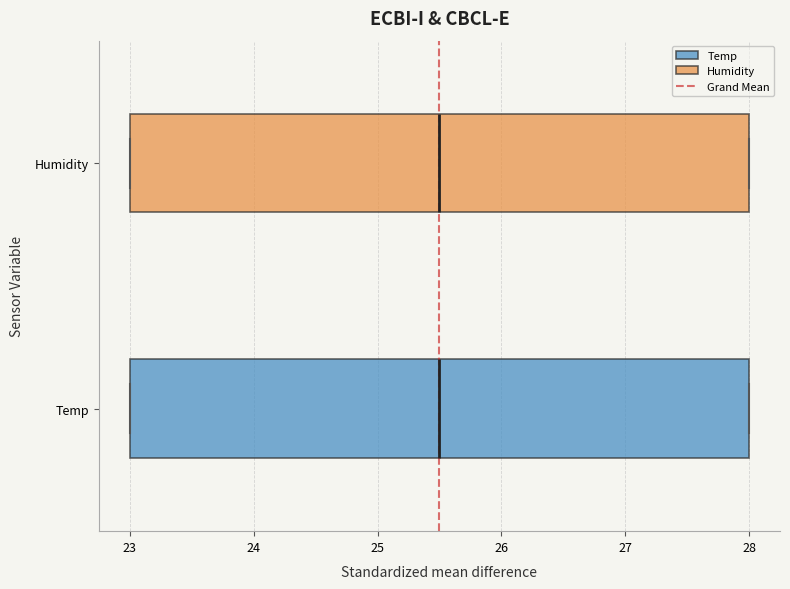

Reading bottom to top, transcribe this box plot: for each box, give where its median line is, the range the box spans, and where its two whiskers end, as read against the x-axis. The values are not printed on the chart, so give them approximately, as read against the axis.

Temp: median 25.5, box 23.0 to 28.0, whiskers 23.0 to 28.0
Humidity: median 25.5, box 23.0 to 28.0, whiskers 23.0 to 28.0